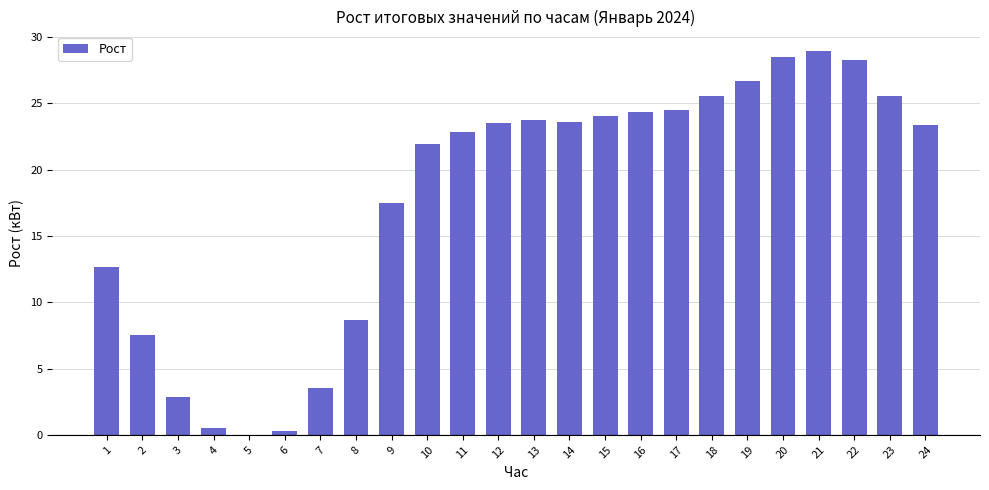

Is it true that the value at 2 is 11.0?

False